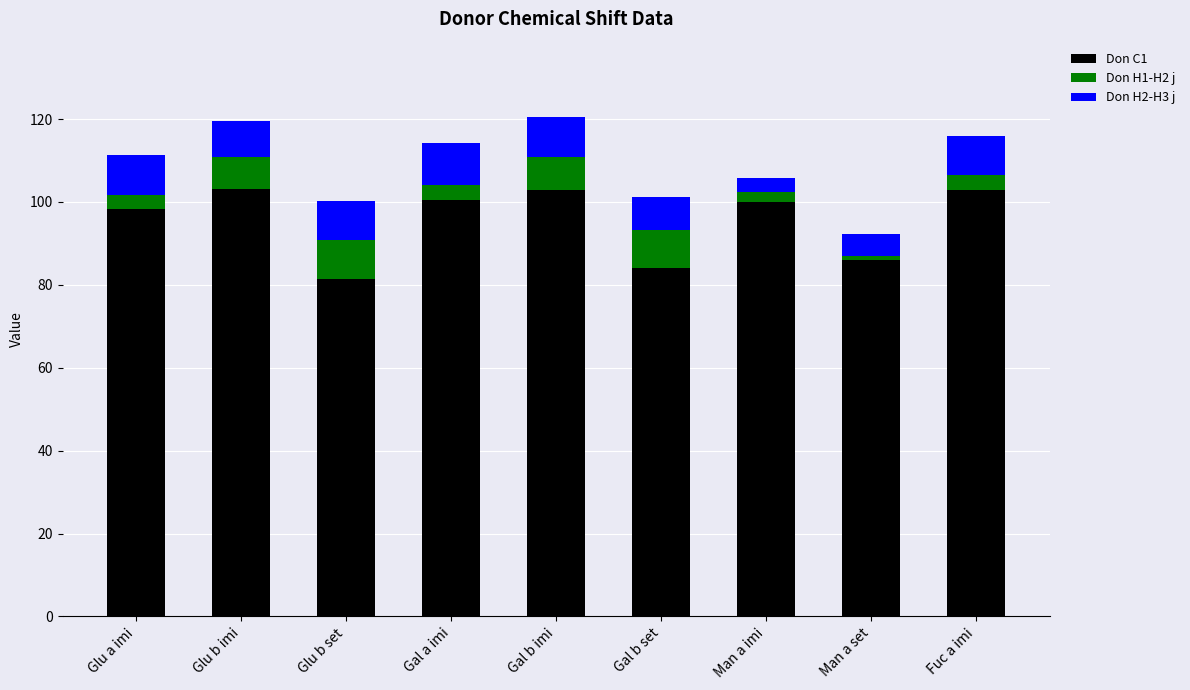

What is the average value of the Don C1 series?

95.5